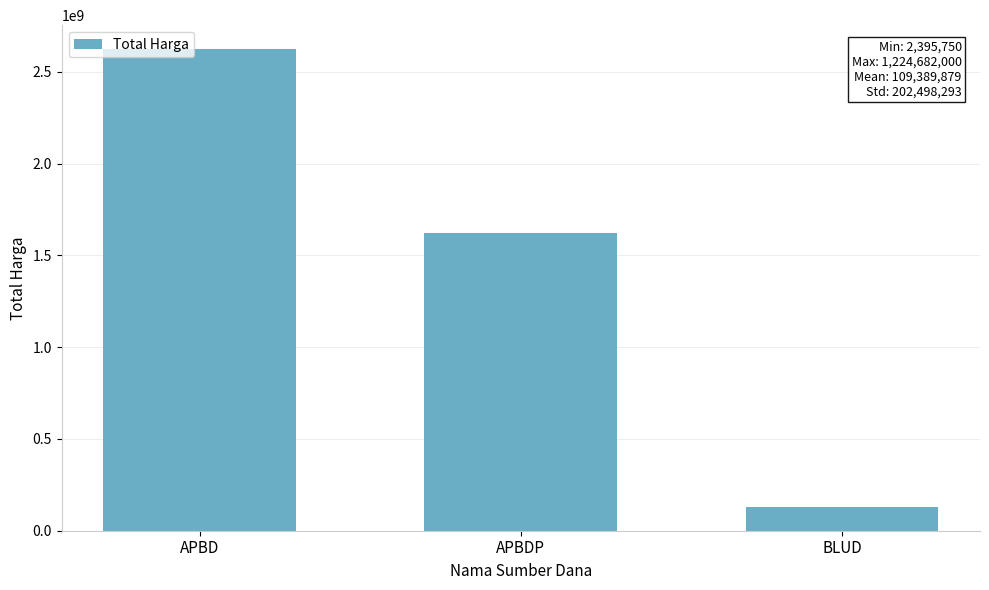

How many distinct data groups are displayed?

1